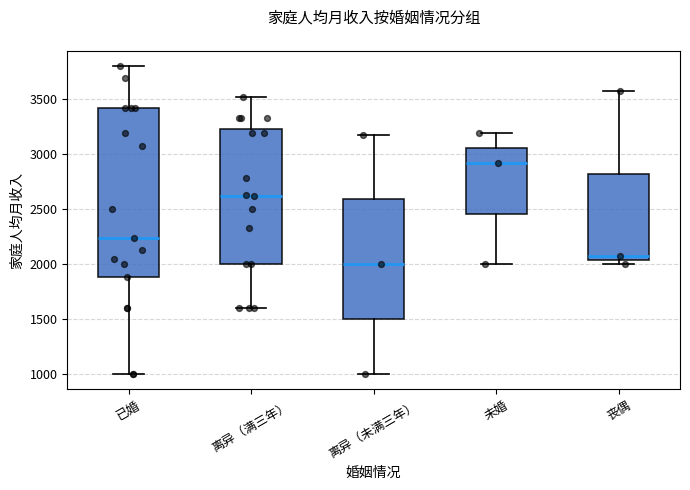

Reading left to right, transcribe this box plot: for each box, give where its median line is, the range the box spans, and where its two whiskers end, as read against the y-axis. The values are not printed on the chart, so give them approximately, as read against the axis.

已婚: median 2250, box 1900 to 3400, whiskers 1000 to 3800
离异（满三年）: median 2600, box 2000 to 3250, whiskers 1600 to 3500
离异（未满三年）: median 2000, box 1500 to 2600, whiskers 1000 to 3200
未婚: median 2900, box 2450 to 3050, whiskers 2000 to 3200
丧偶: median 2050 (just above the box's lower edge), box 2050 to 2800, whiskers 2000 to 3550